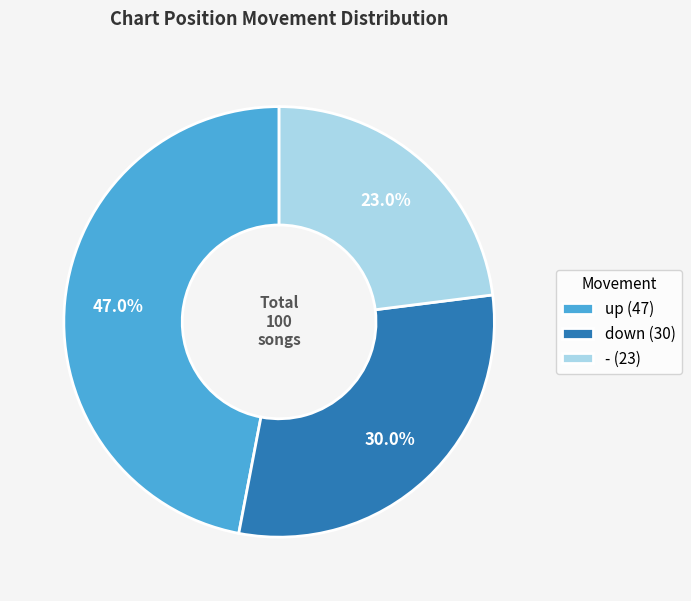

How many slices are in this pie chart?

3